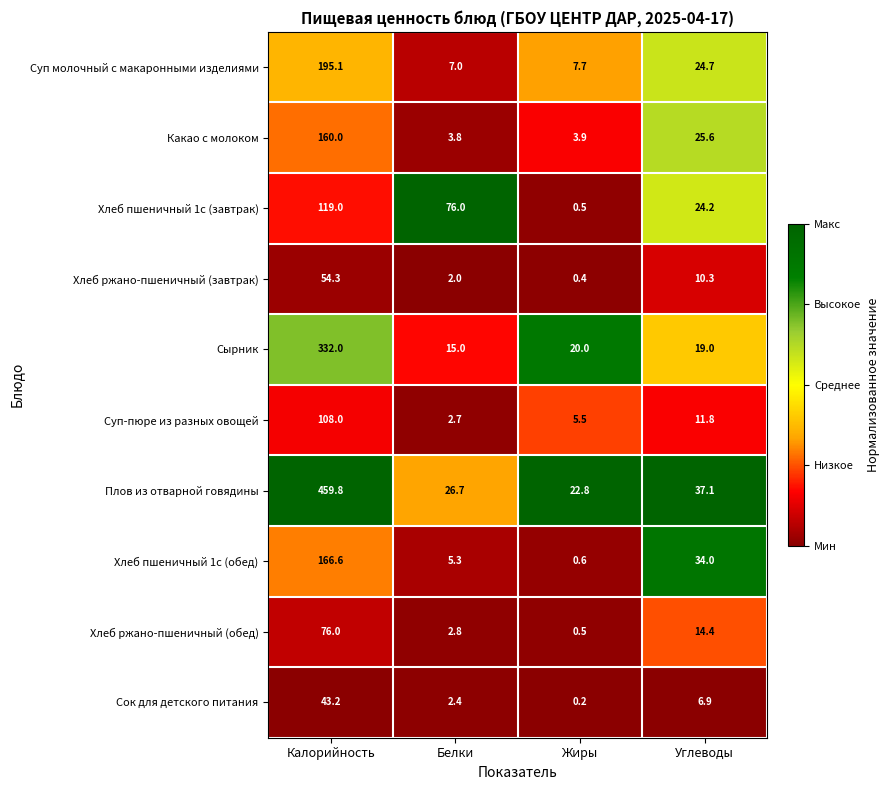

The value of Суп-пюре из разных овощей at Калорийность is 108.0. True or false?

True